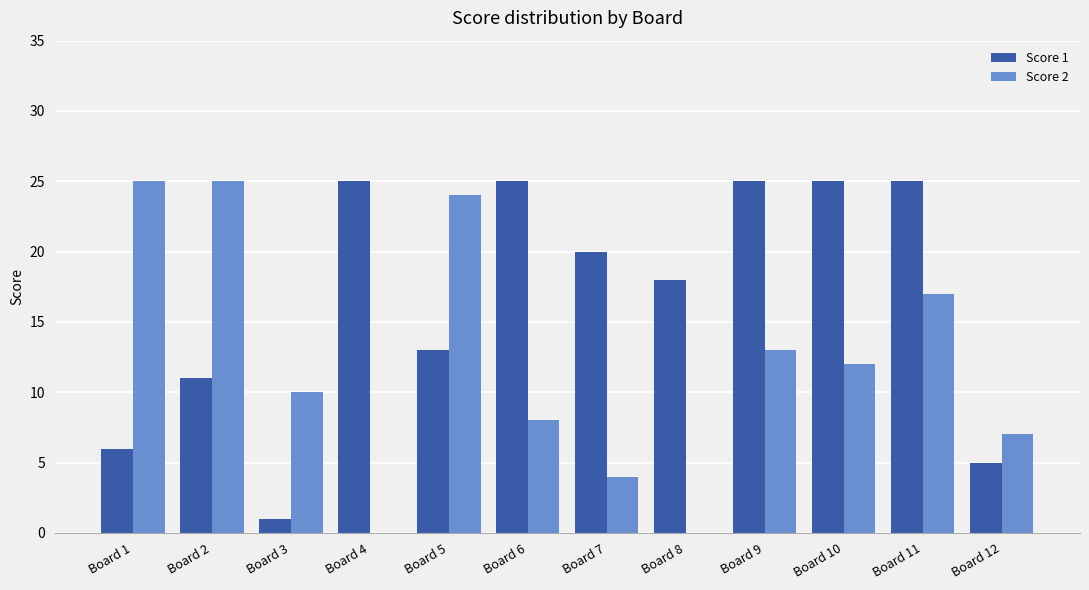

The Score 2 series shows 24 at Board 5. True or false?

True